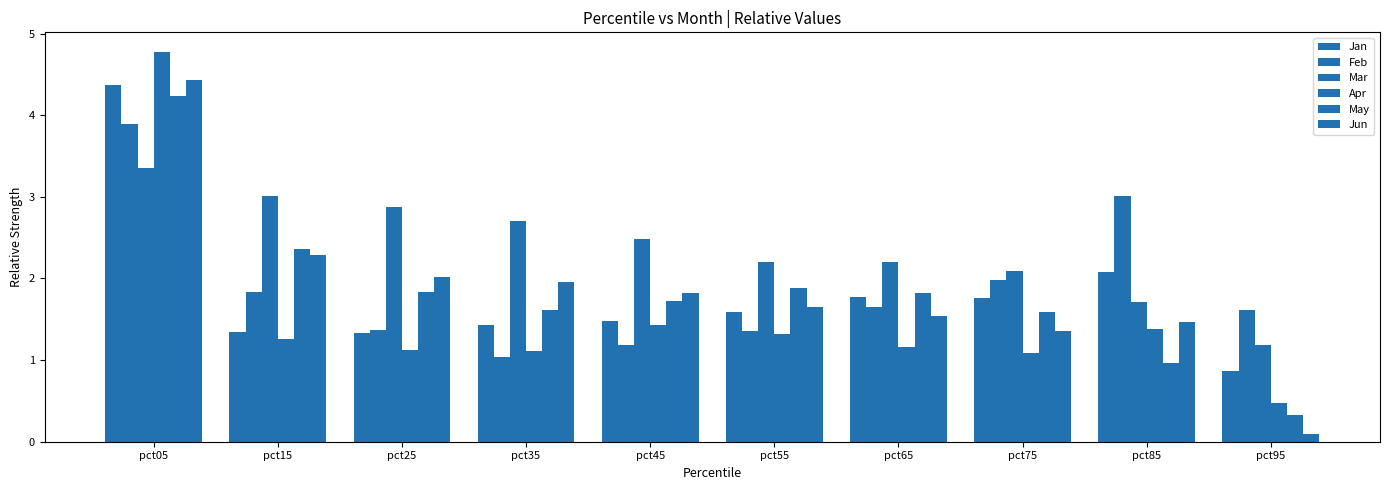

Is the value of Feb at pct35 greater than the value of Mar at pct25?

No